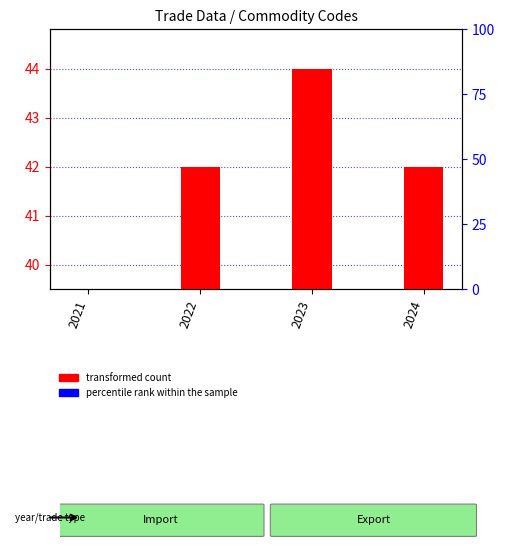

How many transformed count values are between 42 and 44?

3